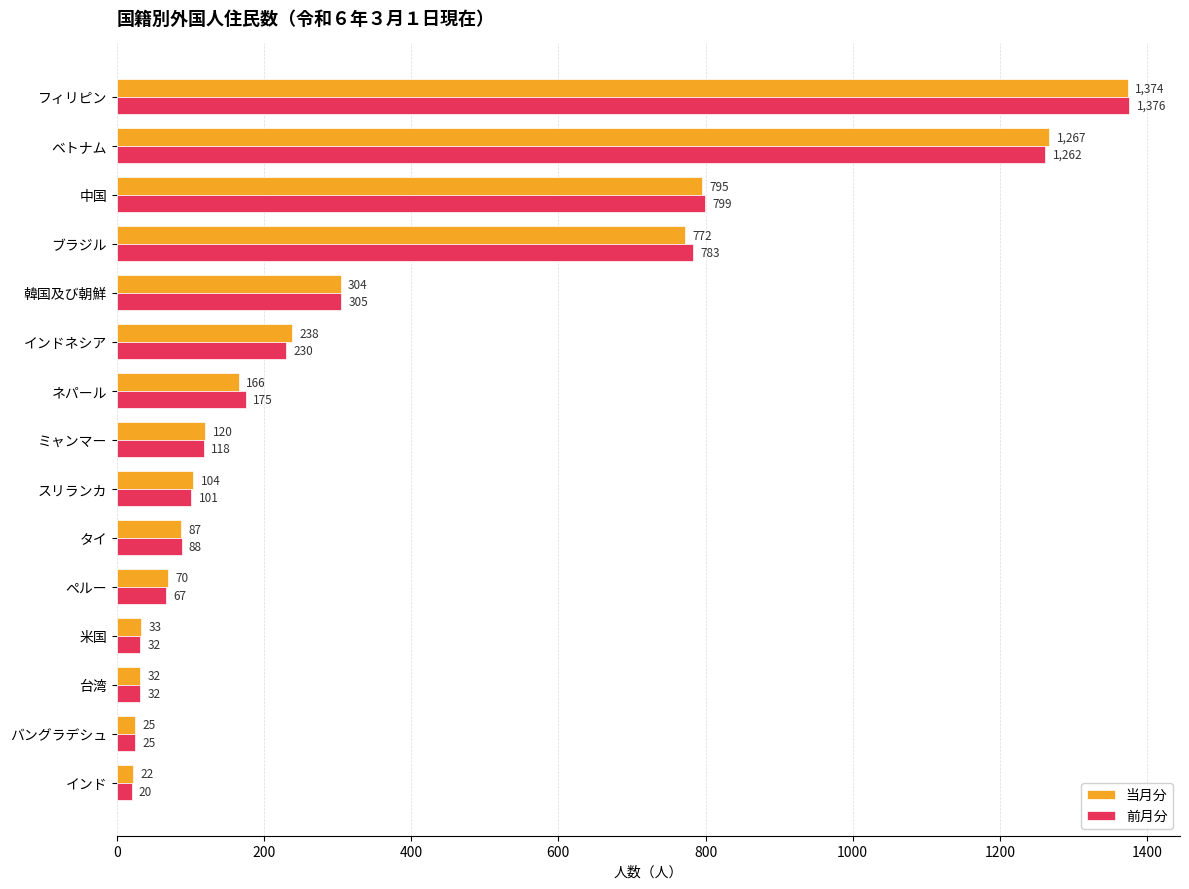

At which category is the sum across all series the highest?

フィリピン